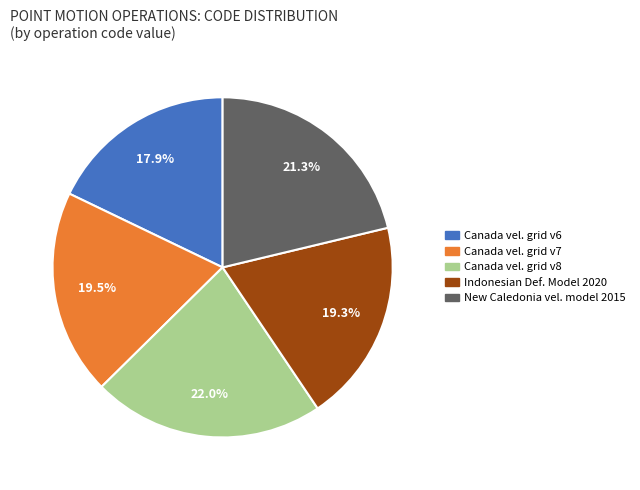

Is there any slice that represents more than half of the pie?

No